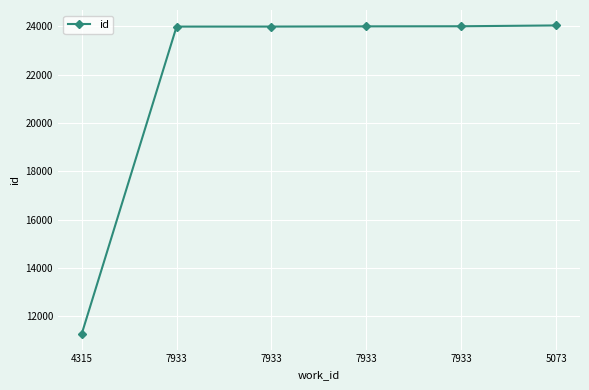

At which category does the chart reach its minimum across all series?

4315